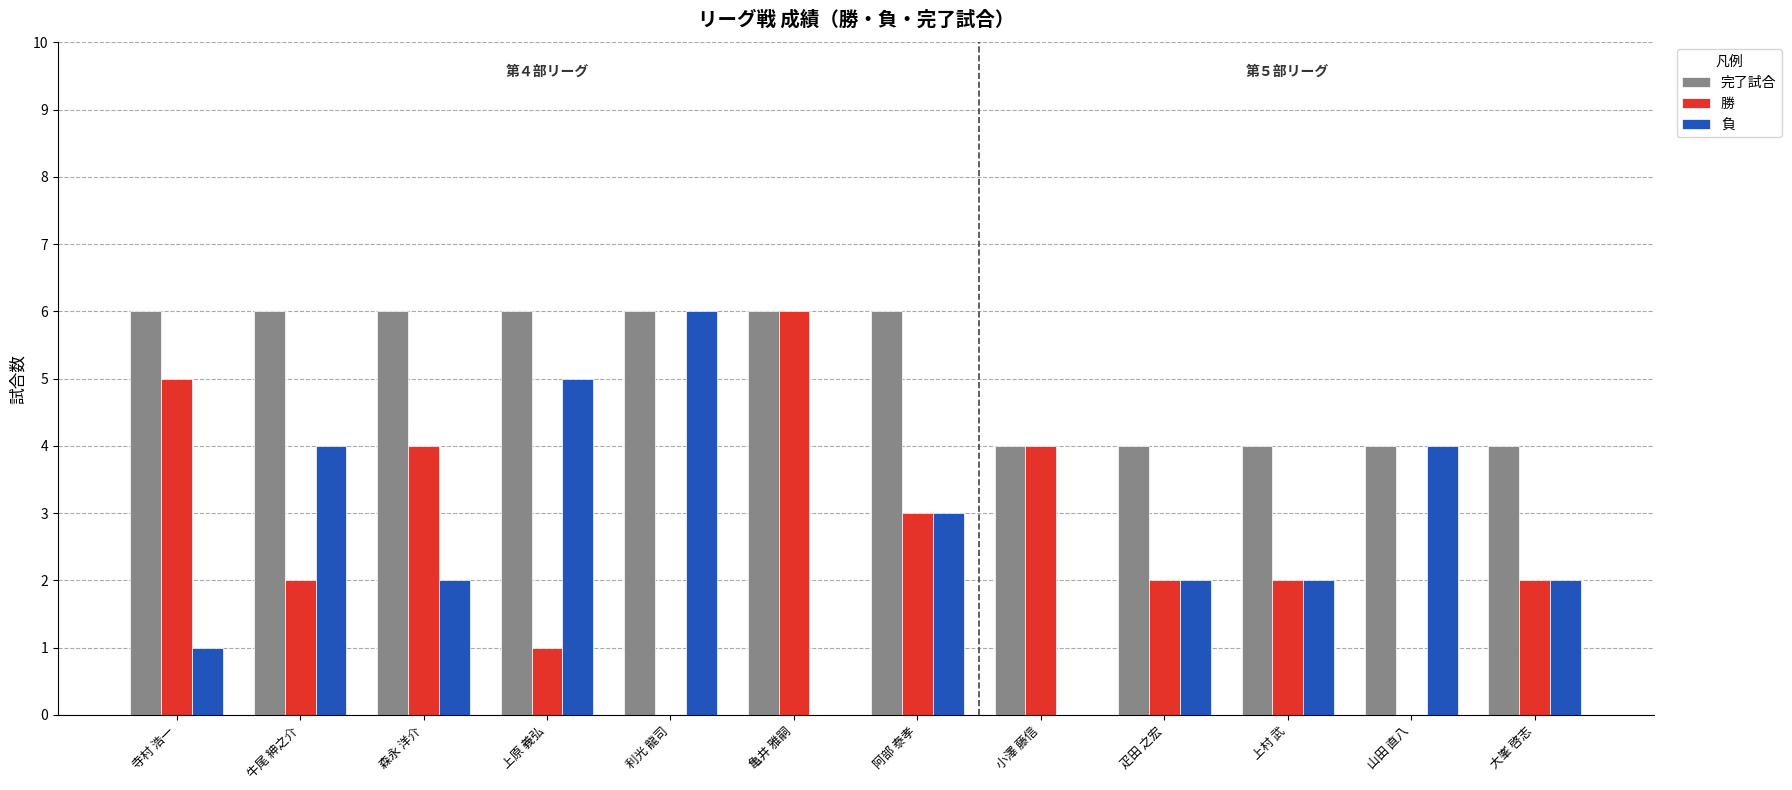

True or false: 勝 has a value of 3 at 疋田 之宏.

False